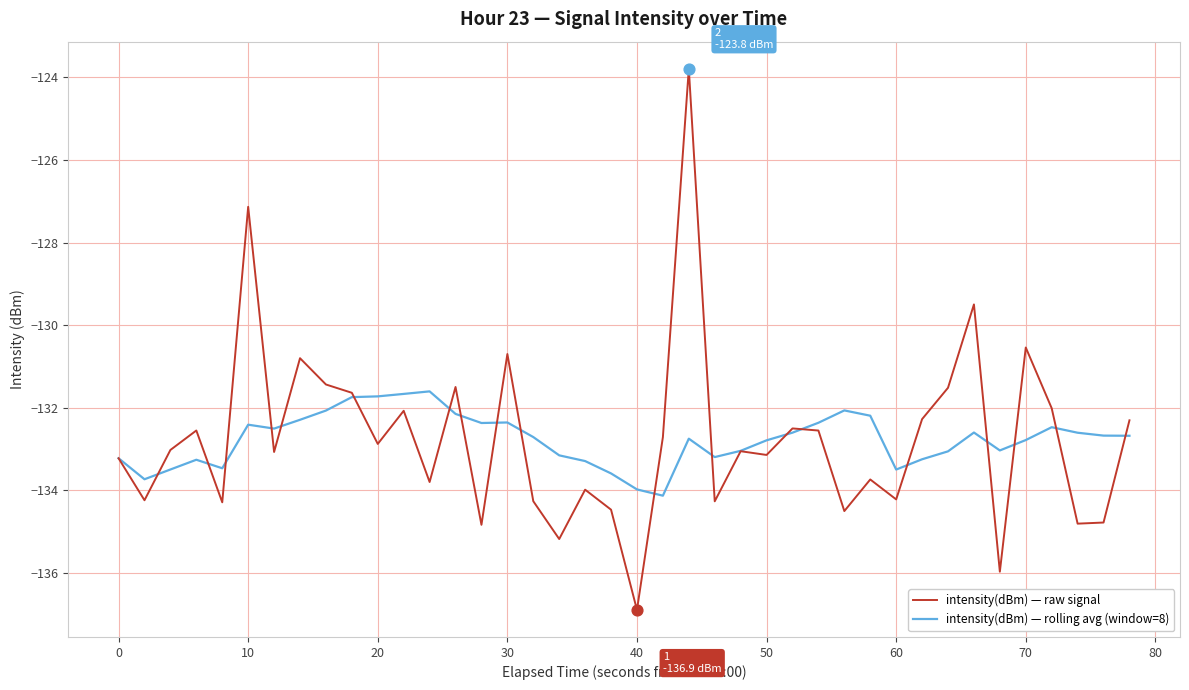

Which series has the largest range (max minus min)?

intensity(dBm) — raw signal